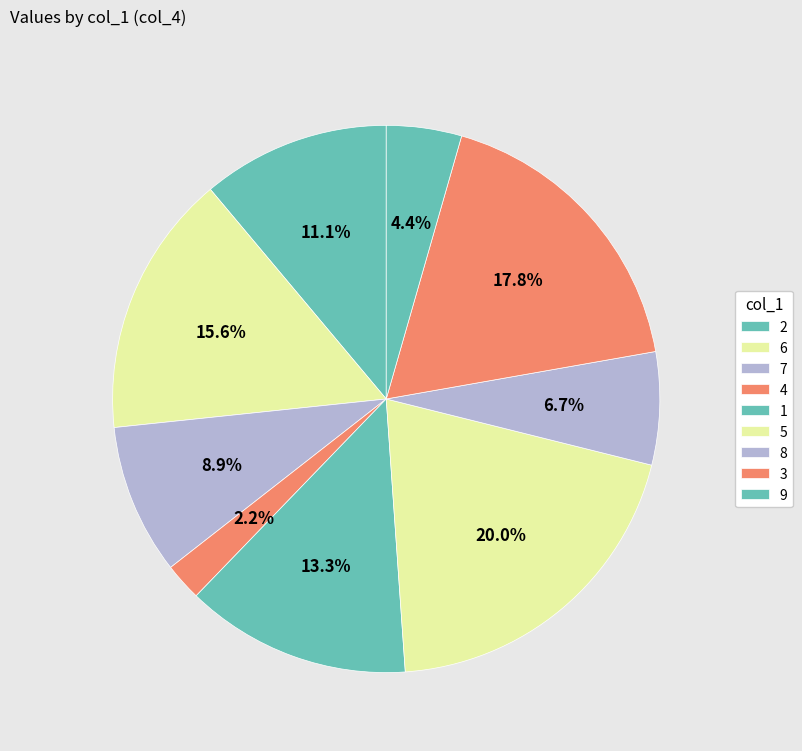

Count the number of slices in the pie.

9